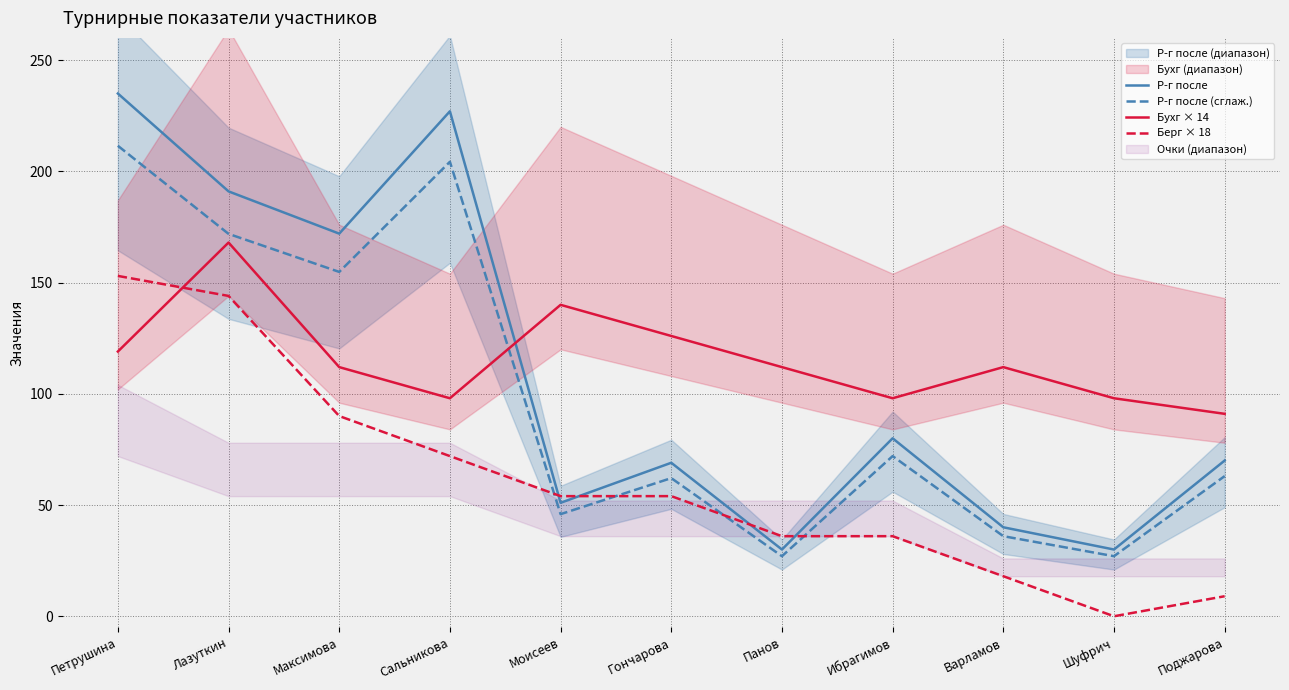

What is the sum of the Бухг × 14 values at Сальникова and Панов?

210.0